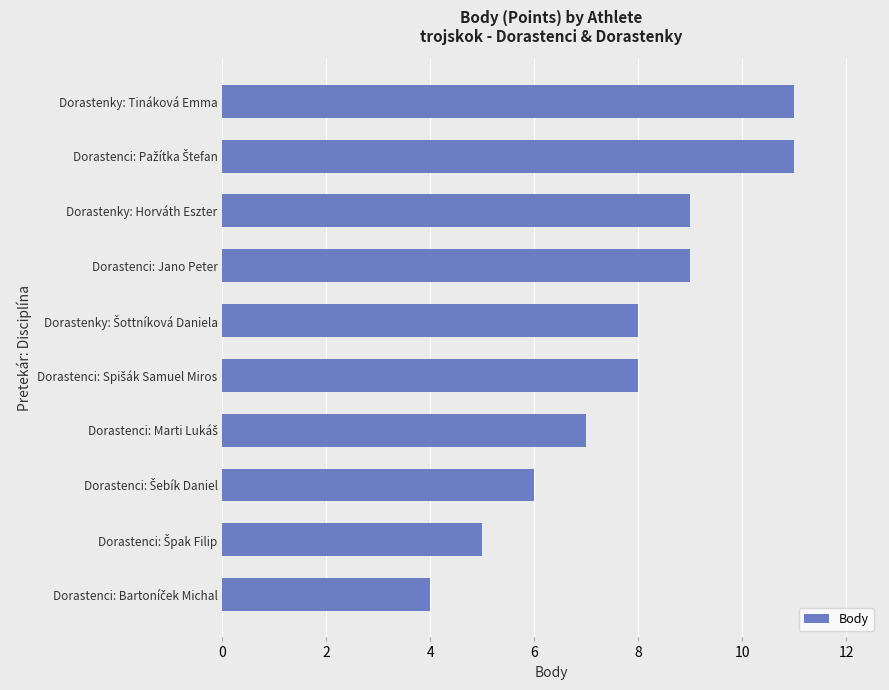

What is the average value?

8